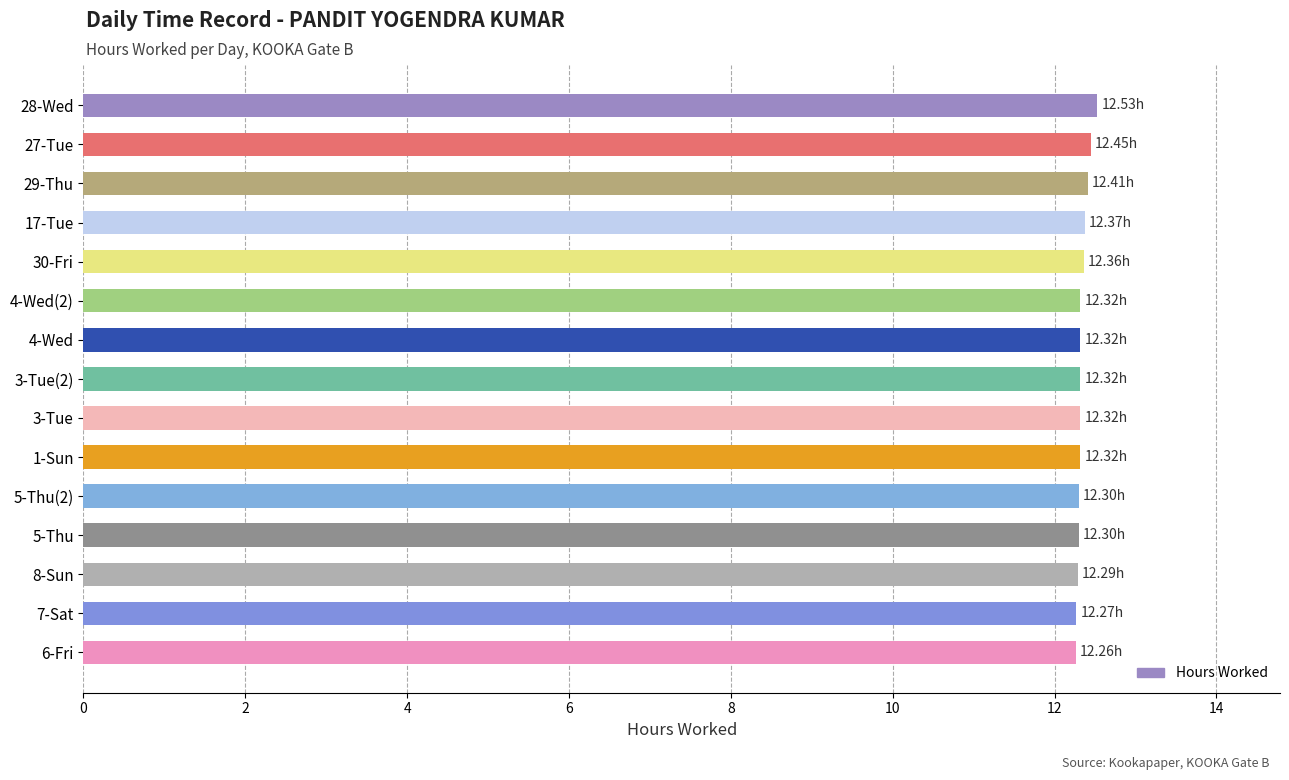

What is the average value?

12.3